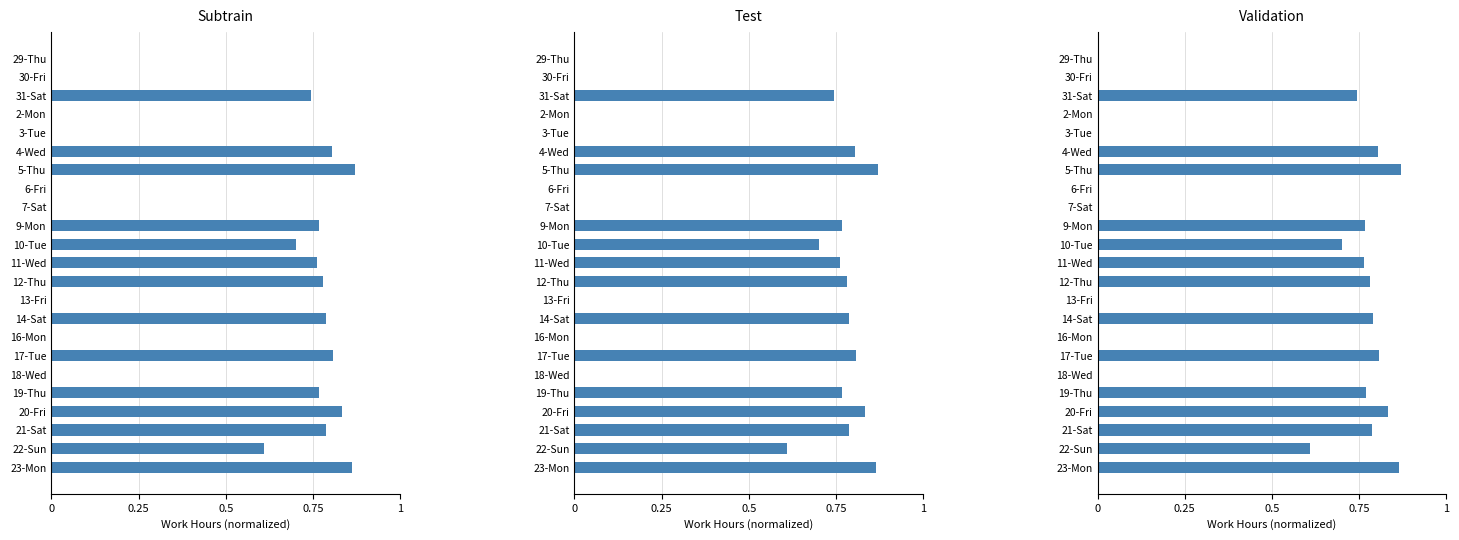

Does the chart contain any negative values?

No